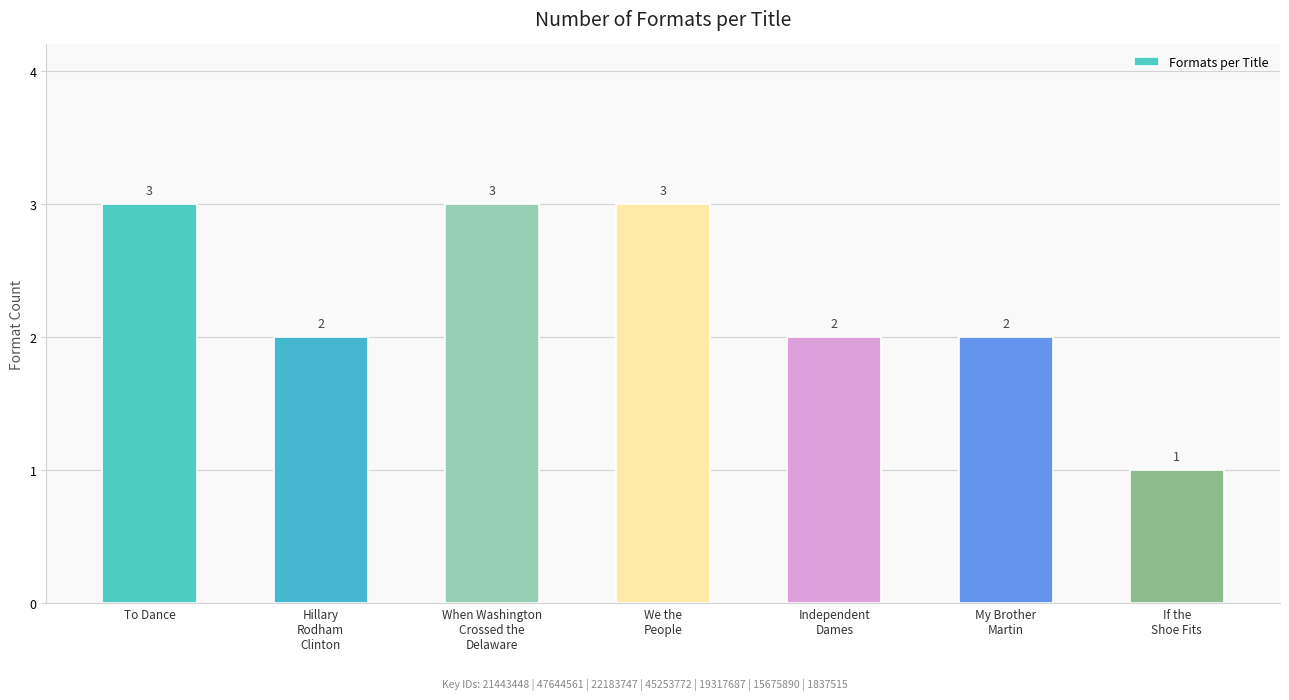

How many data points are less than 2?

1